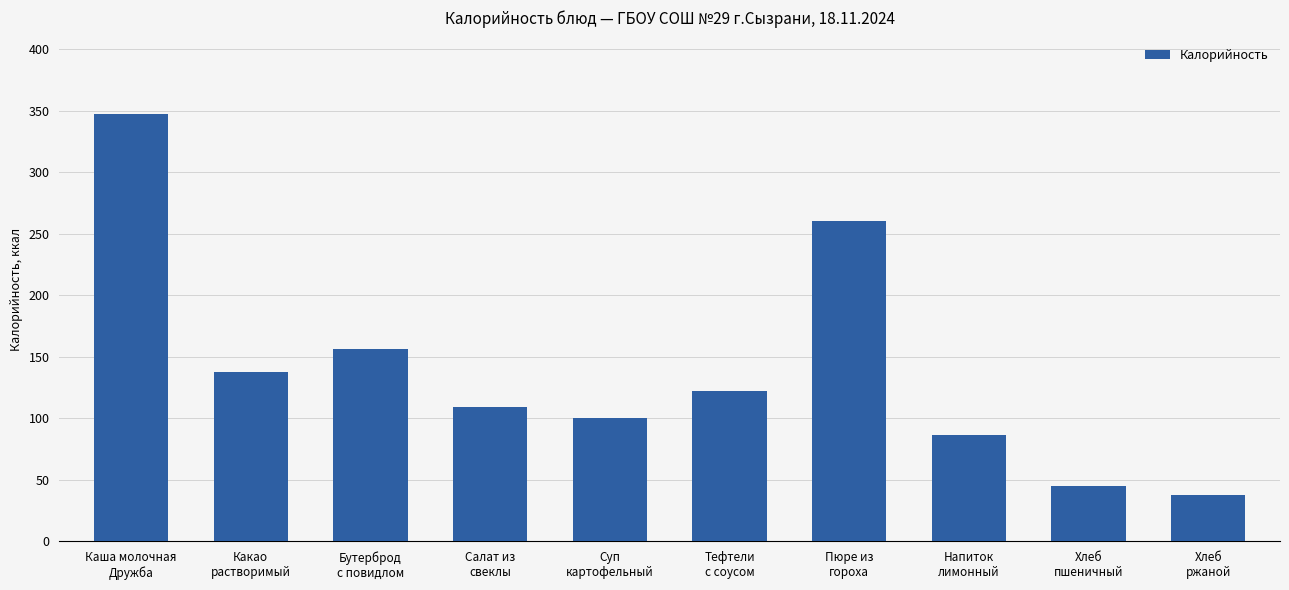

What is the label of the 9th bar from the right?

Какао
растворимый